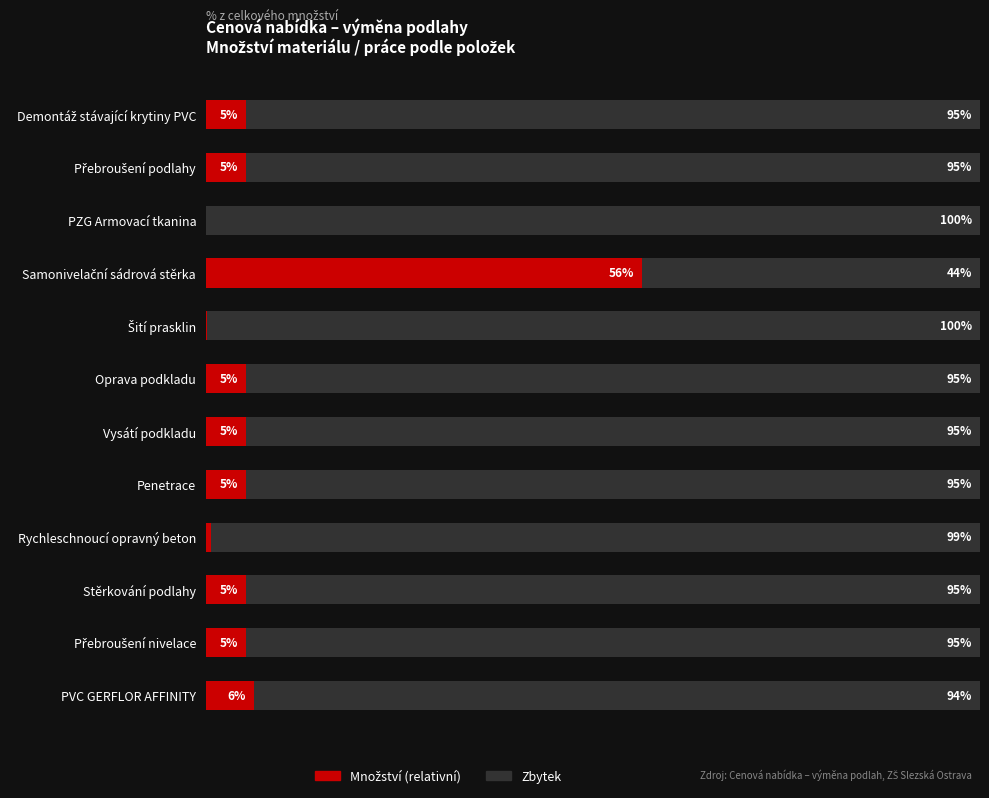

Rank the categories by Množství (relativní) value from lowest to highest.

PZG Armovací tkanina, Šití prasklin, Rychleschnoucí opravný beton, Demontáž stávající krytiny PVC, Přebroušení podlahy, Oprava podkladu, Vysátí podkladu, Penetrace, Stěrkování podlahy, Přebroušení nivelace, PVC GERFLOR AFFINITY, Samonivelační sádrová stěrka